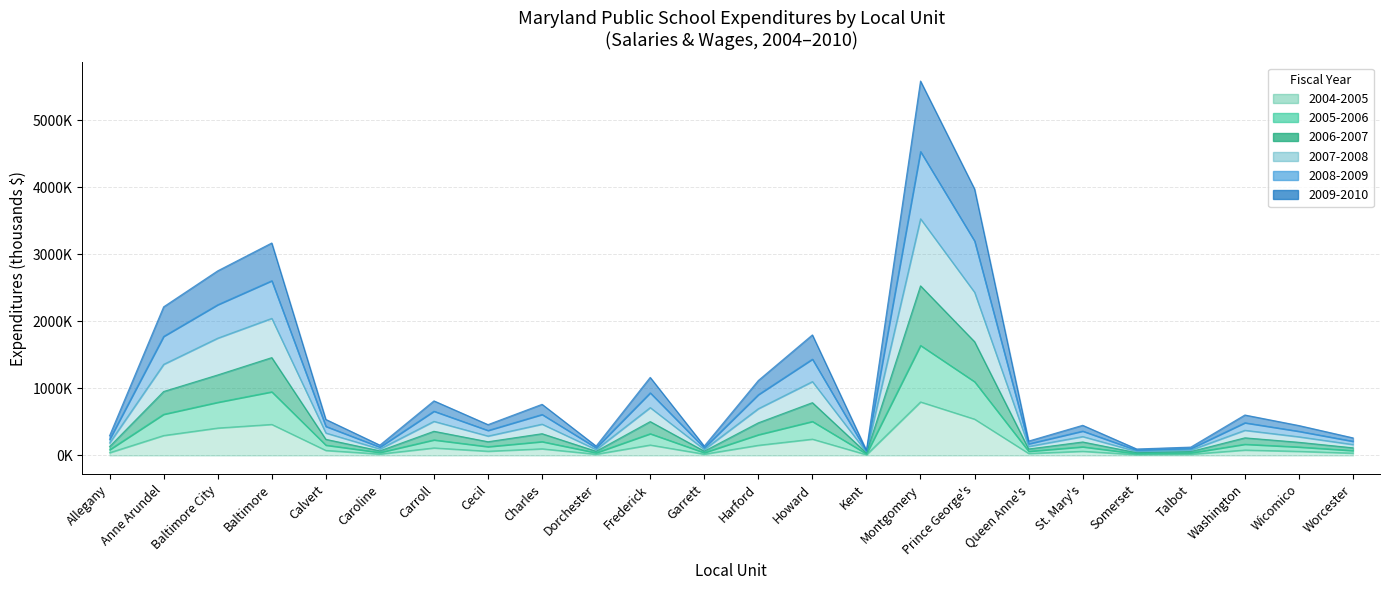

Which label corresponds to the largest value in the chart?

Montgomery